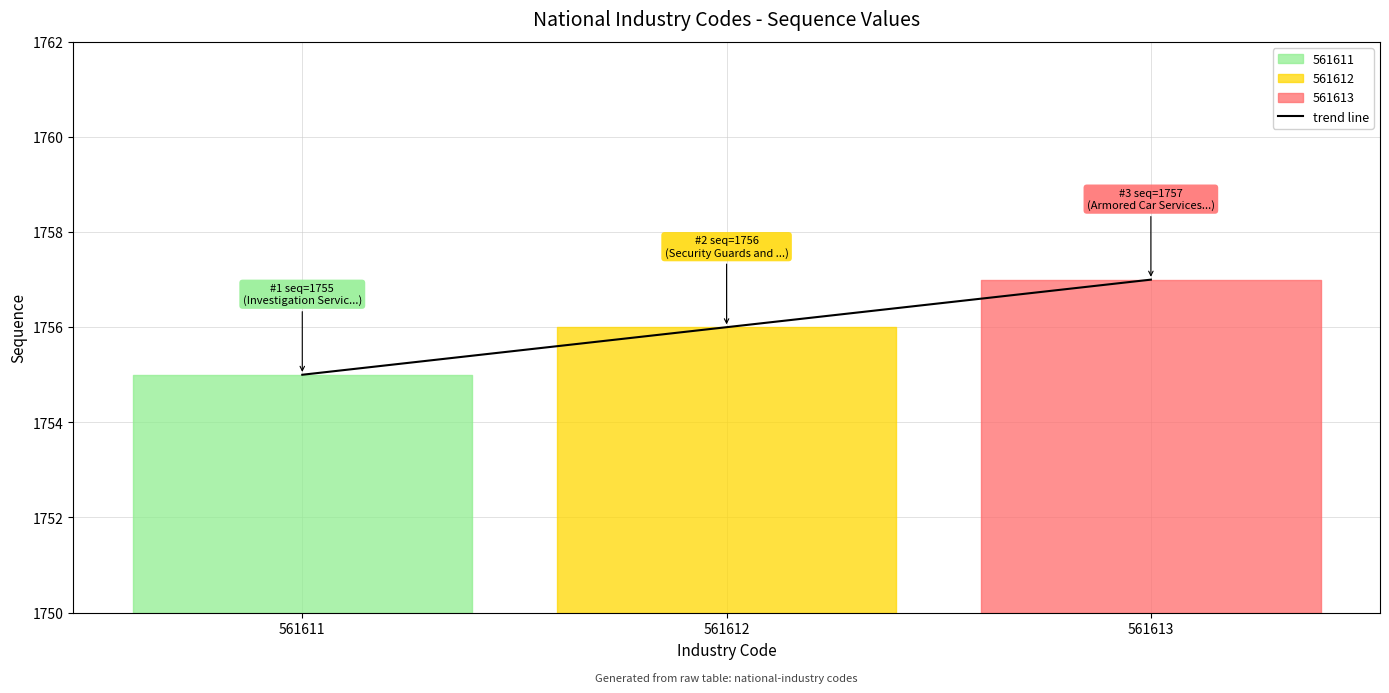

Is it true that the value at 561611 is 1755?

True